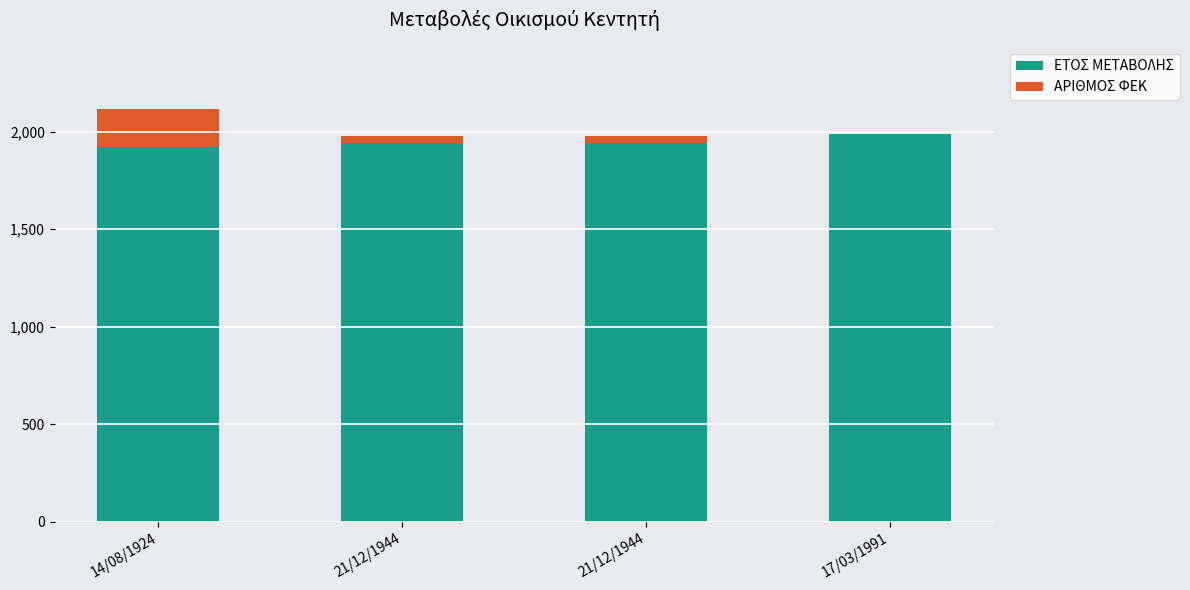

How many data points does each series have?

4